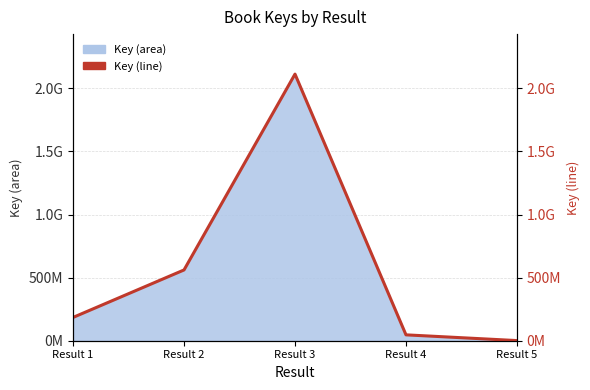

What is the sum of the values at Result 2 and Result 5?

561990289